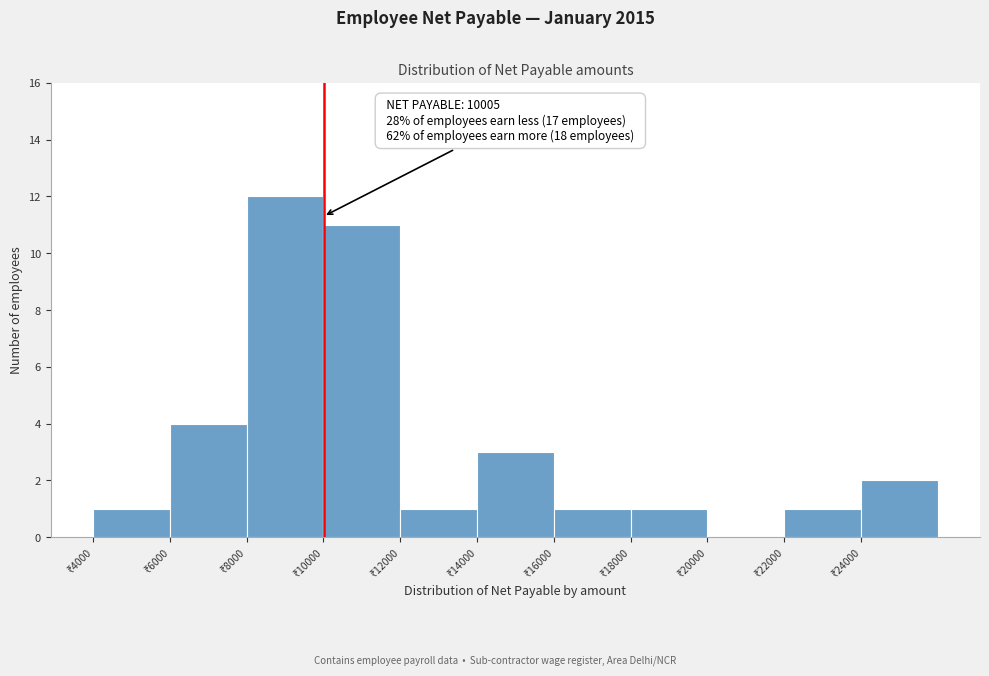

Which range on the x-axis has the tallest bar?

8000 to 10000